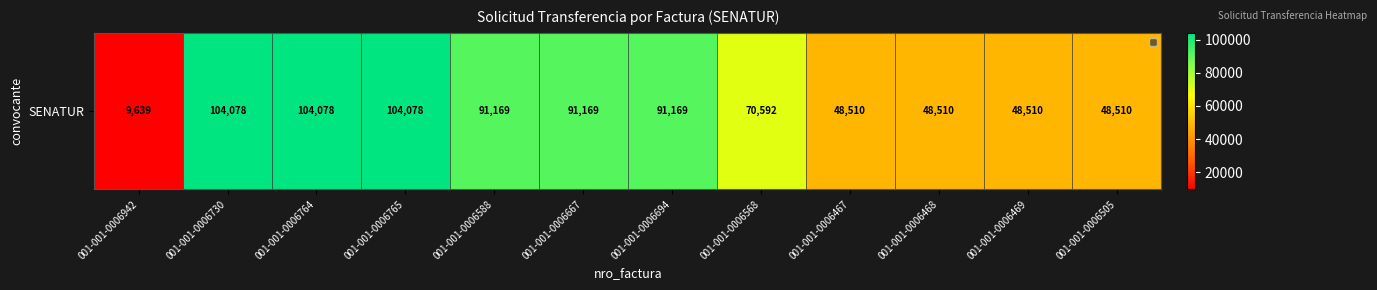

Is it true that the value at 001-001-0006468 is 48510?

True